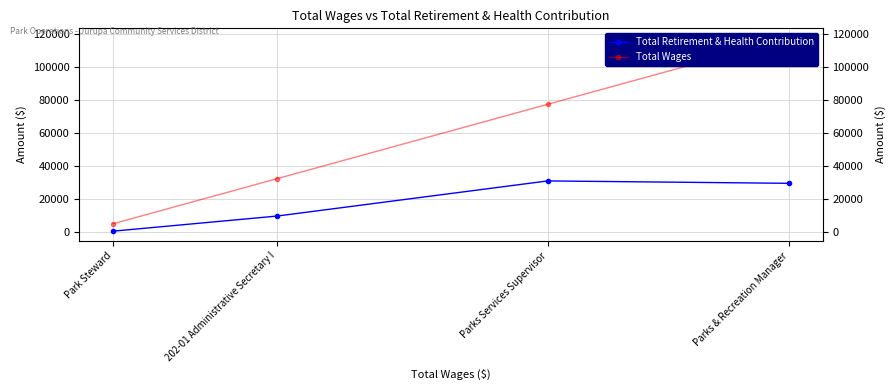

True or false: Total Retirement & Health Contribution and Total Wages intersect in this chart.

False